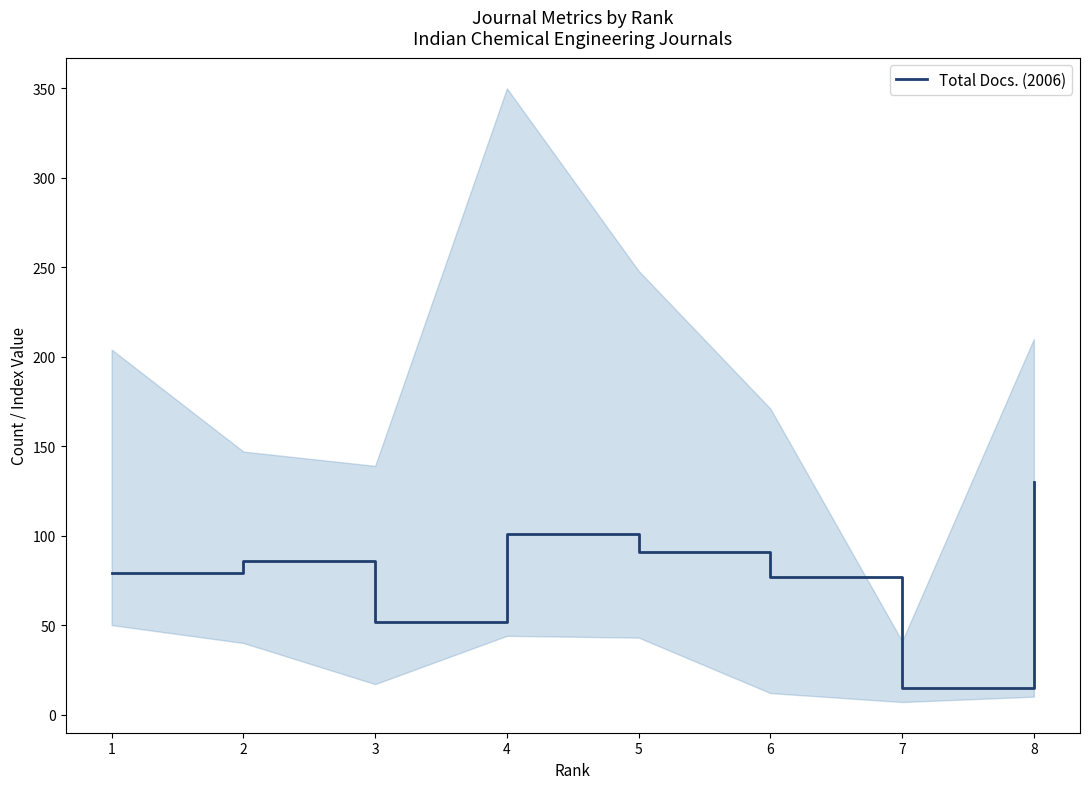

List the labels in order of value, largest first.

8, 4, 5, 2, 1, 6, 3, 7